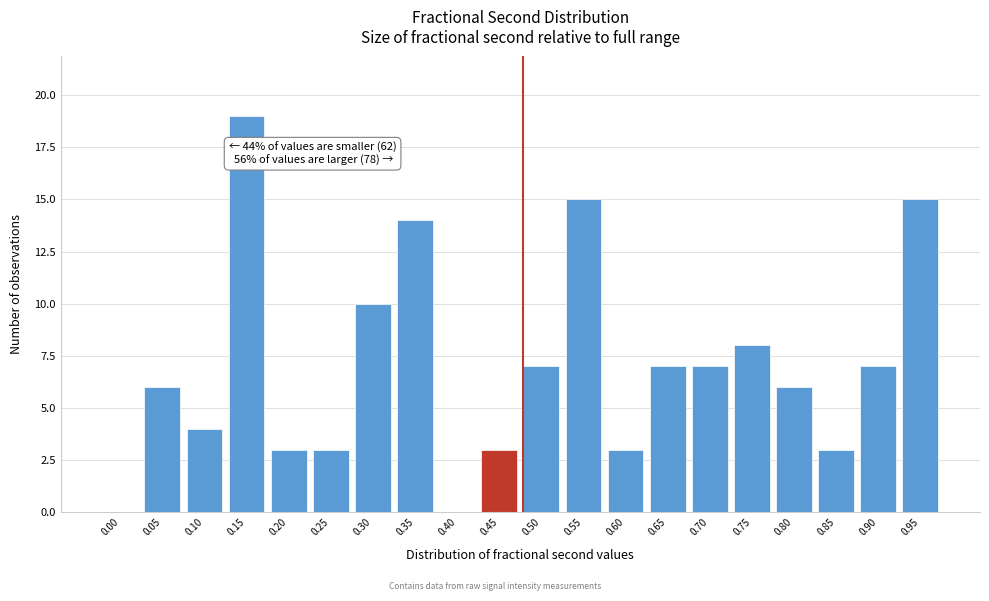

Reading left to right, what are all the values shown in this chart?

0.00=0	0.05=6	0.10=4	0.15=19	0.20=3	0.25=3	0.30=10	0.35=14	0.40=0	0.45=3	0.50=7	0.55=15	0.60=3	0.65=7	0.70=7	0.75=8	0.80=6	0.85=3	0.90=7	0.95=15